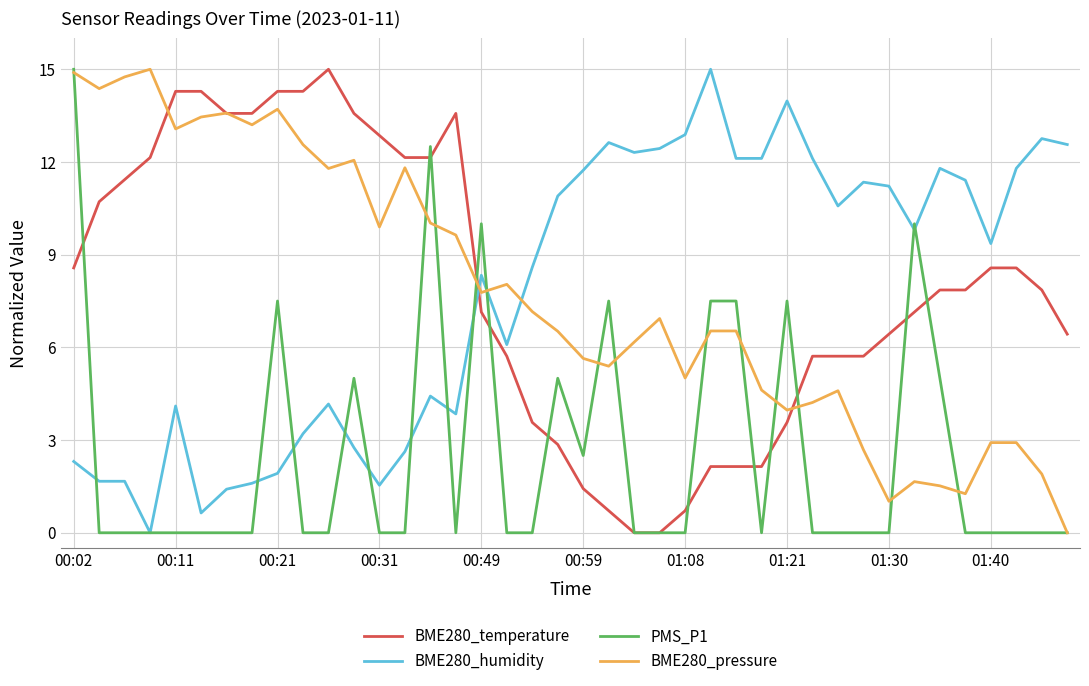

What is the maximum value shown in the chart?

15.0